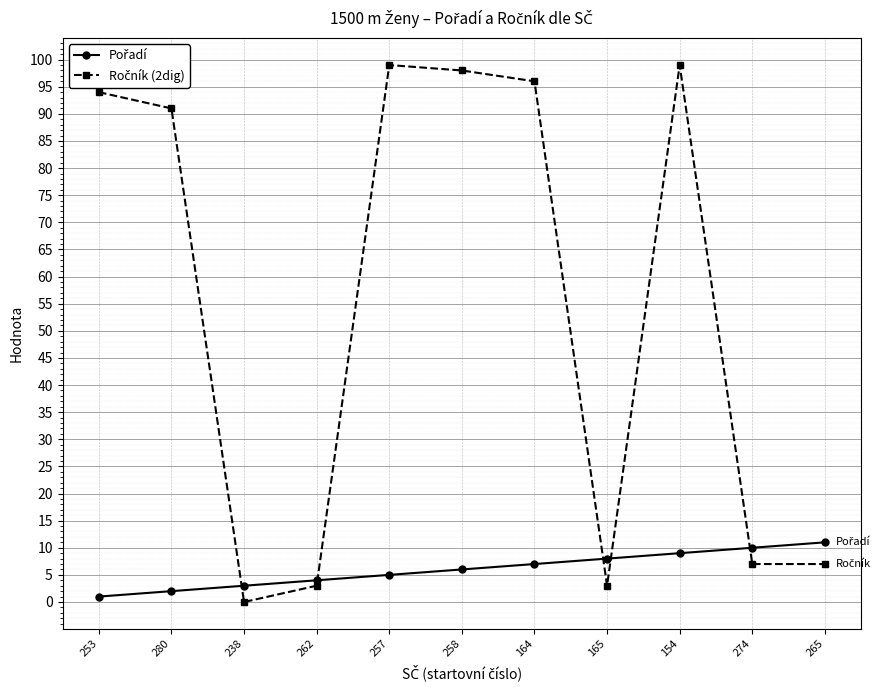

What is the difference between the highest and lowest values at 164?

89